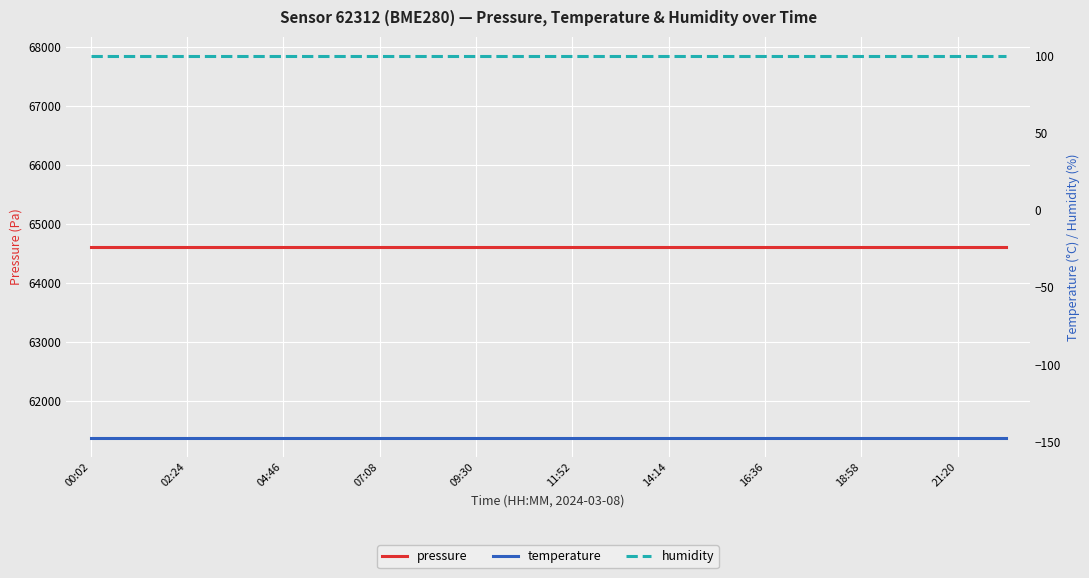

The value of temperature at 02:24 is -147.5. True or false?

True